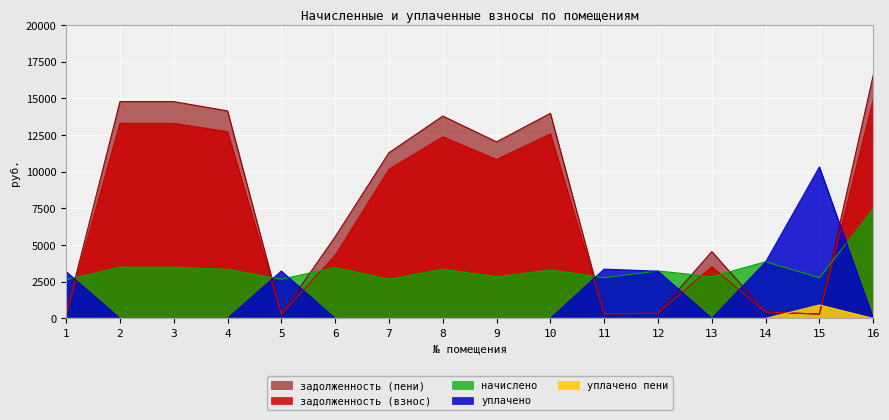

How many values in the начислено series are below 3304?

8